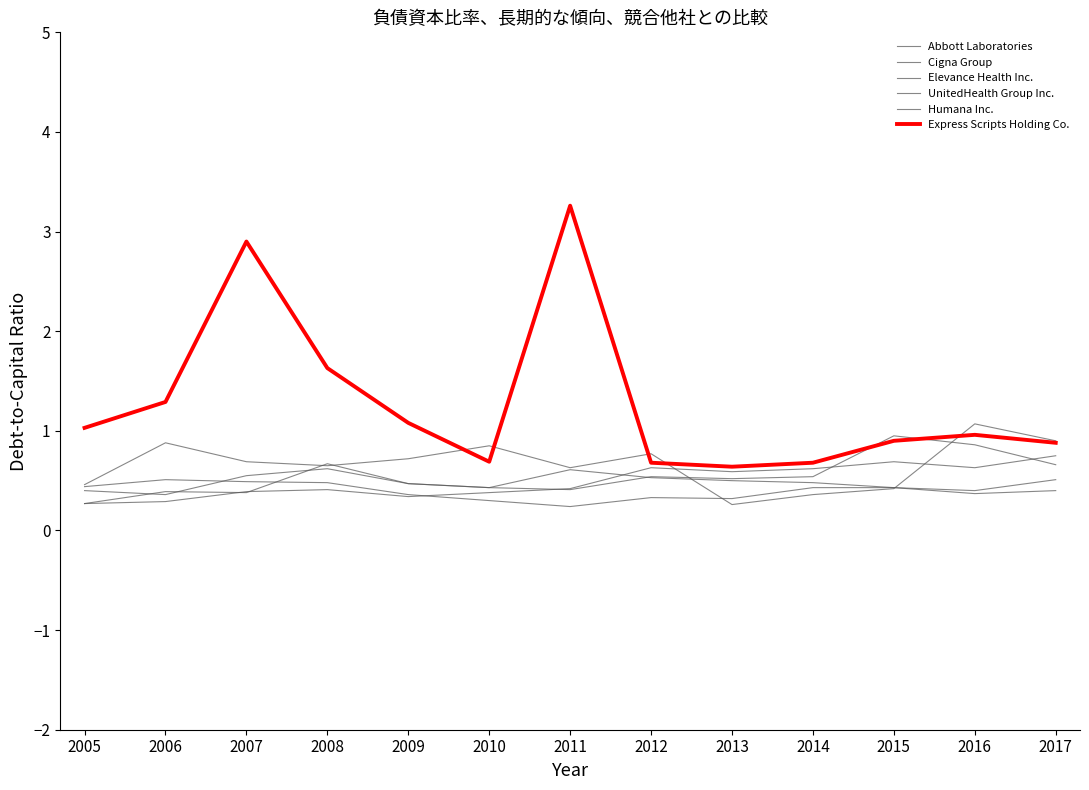

At which category does the chart reach its peak across all series?

2011